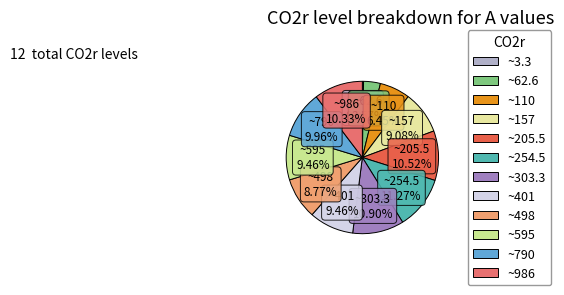

Count the number of slices in the pie.

12